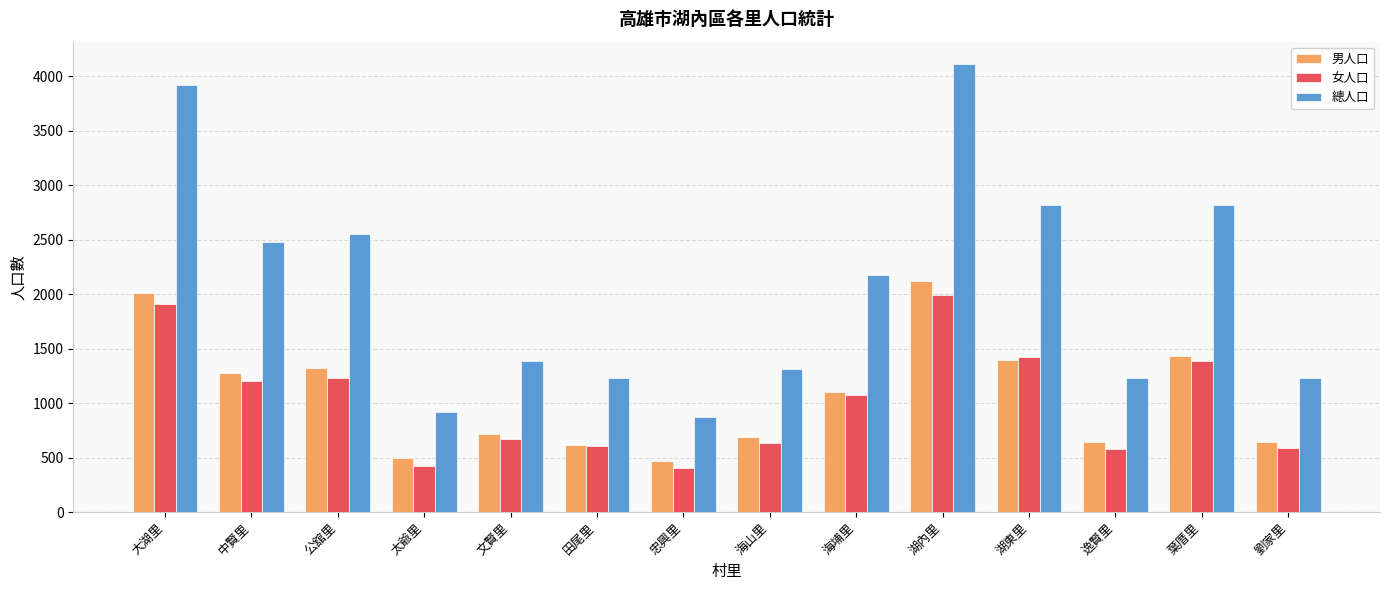

Which series has the largest total across all categories?

總人口